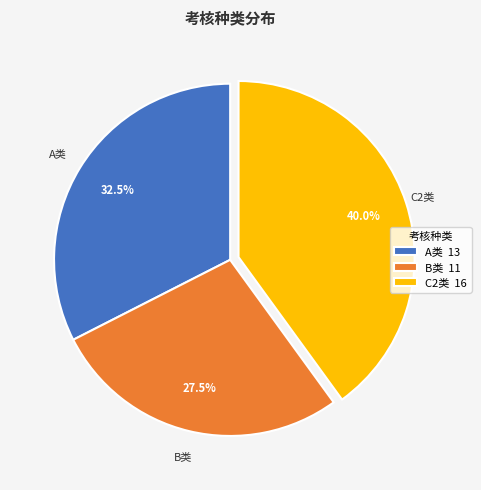

To the nearest percent, what is the average slice percentage?

33%